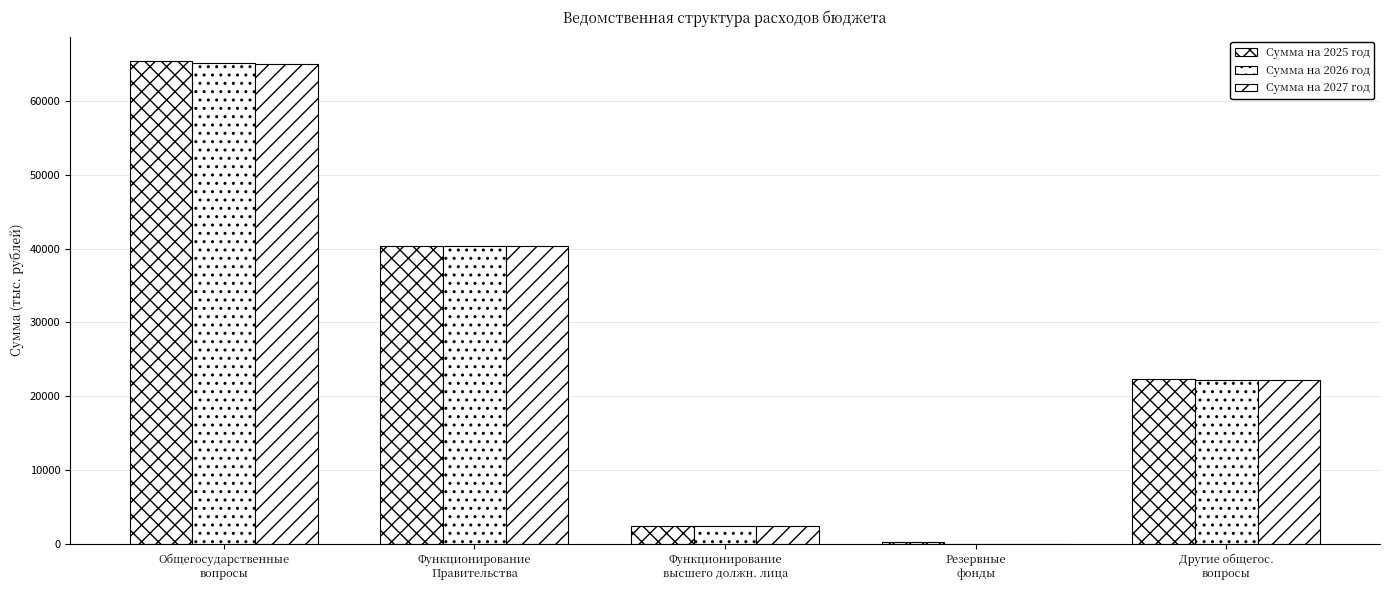

How many values in Сумма на 2026 год are above zero?

4